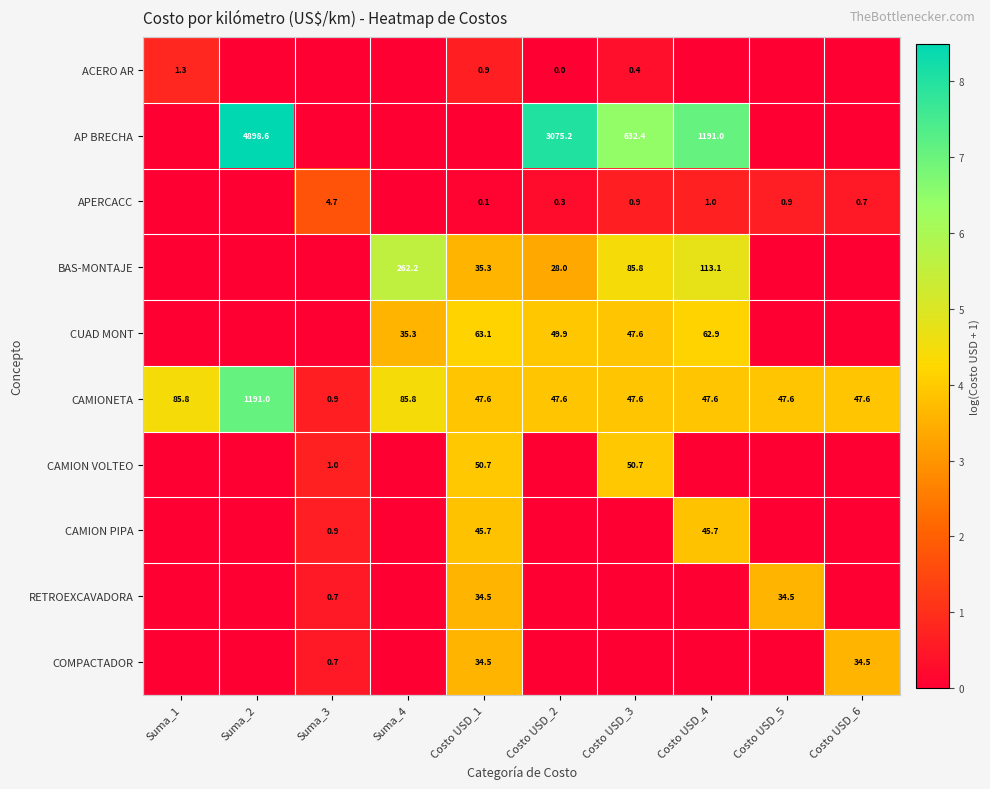

What is the difference between the APERCACC values at Costo USD_5 and Costo USD_2?

0.6